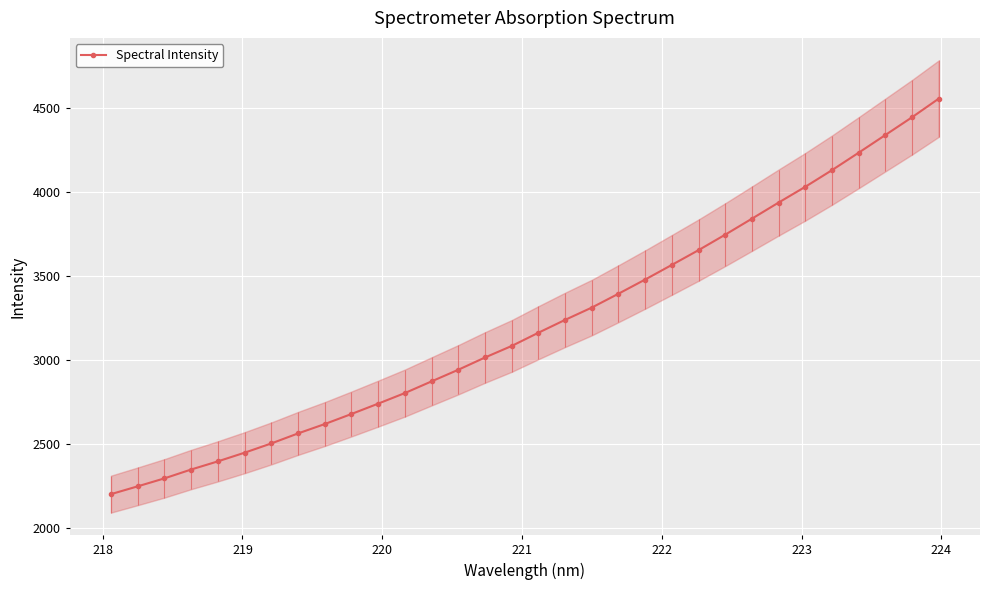

True or false: there are more than 2 points higher than both neighbors.

False